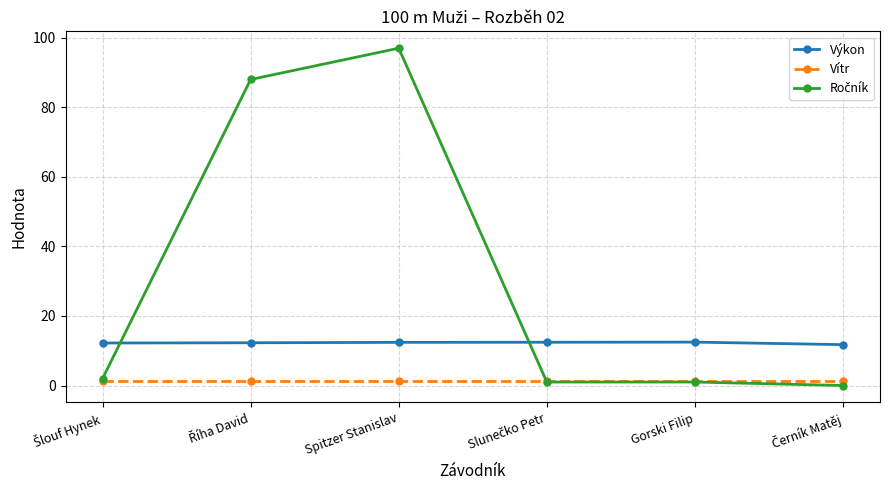

Count the number of categories in the chart.

6